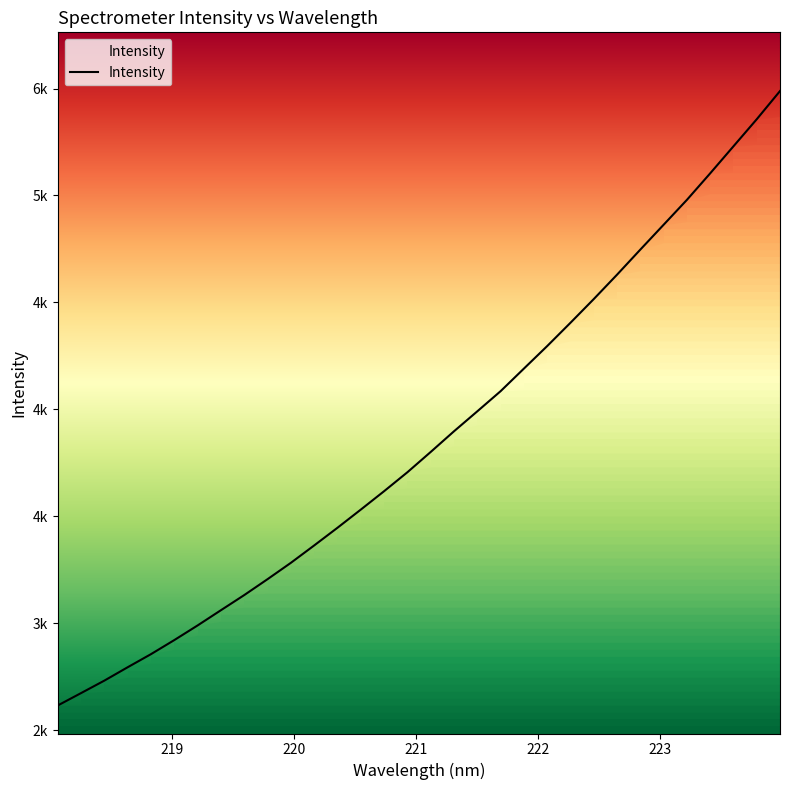

True or false: the data has more than 1 interior local peaks.

False